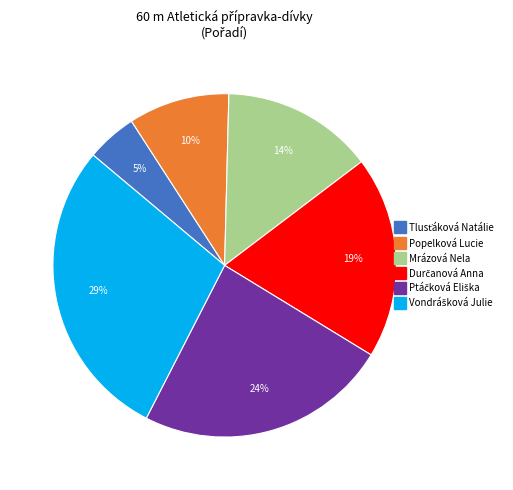

To the nearest percent, what is the average slice percentage?

17%